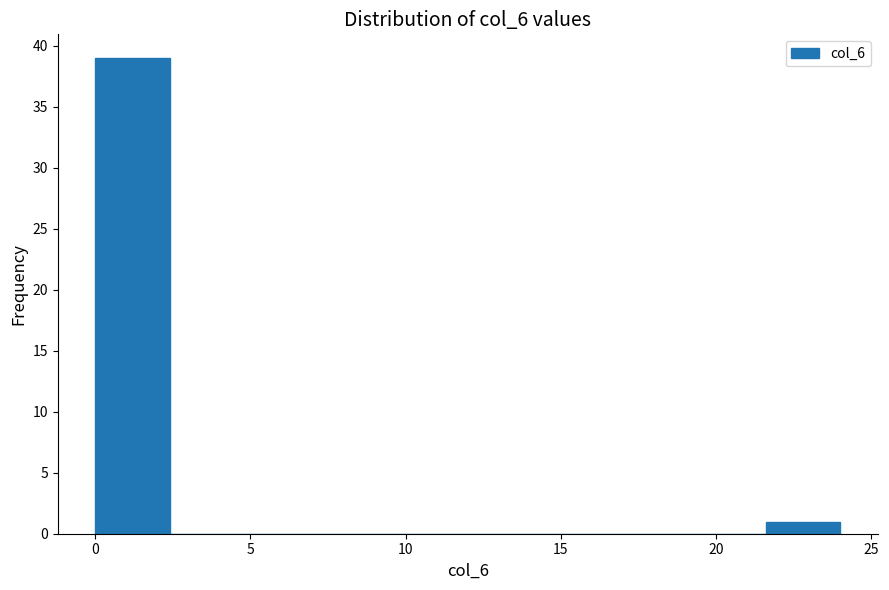

What is the height of the bar covering 0.0 to 2.4 on the x-axis? Neither the bar edges nor the heights are printed on the chart, so give them approximately, as read against the axes.

39